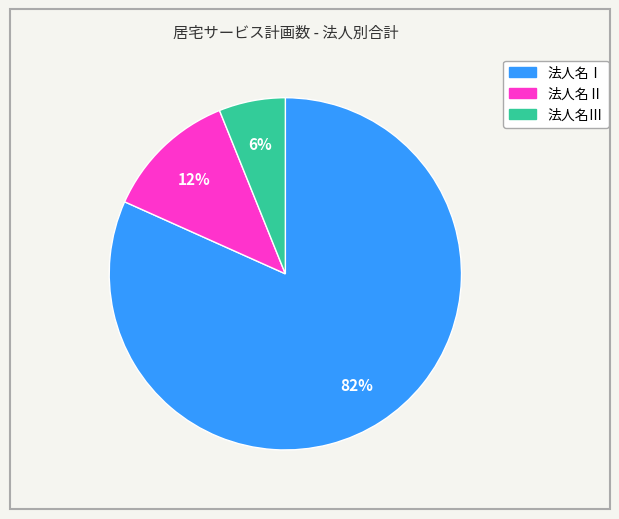

How many slices are in this pie chart?

3